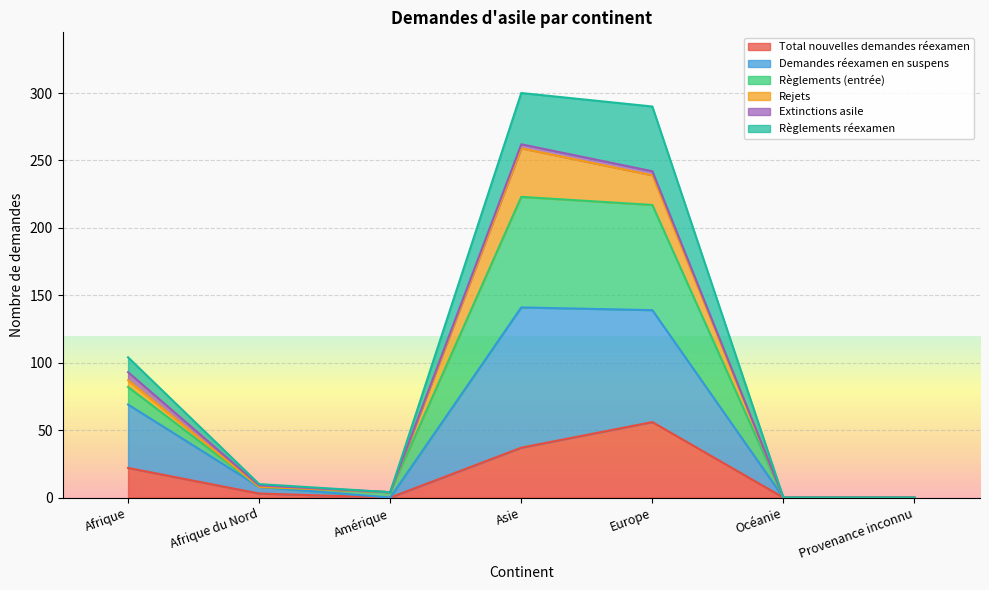

Which has a higher value, Océanie or Provenance inconnu?

Océanie